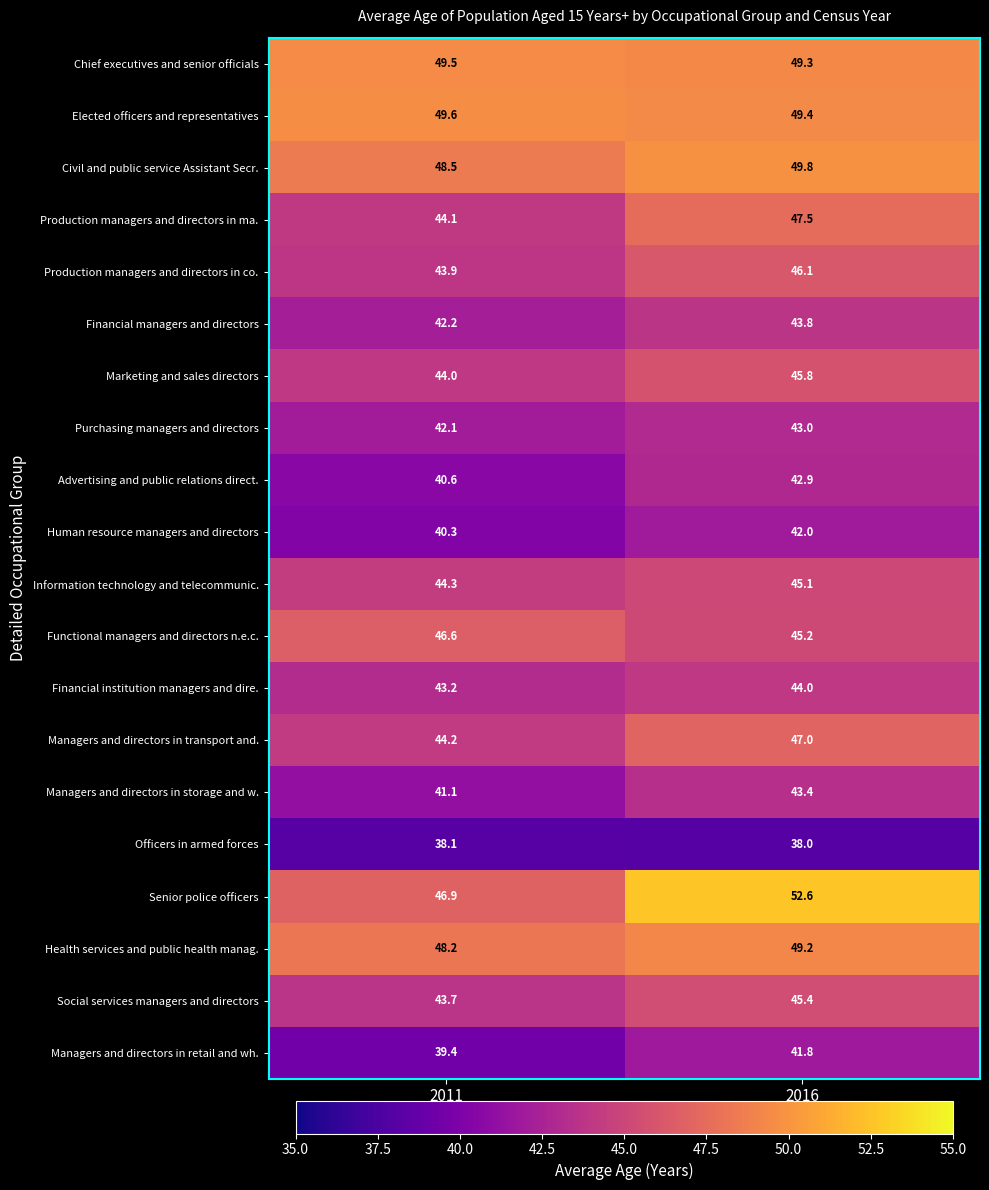

At which category does the chart reach its minimum across all series?

2016